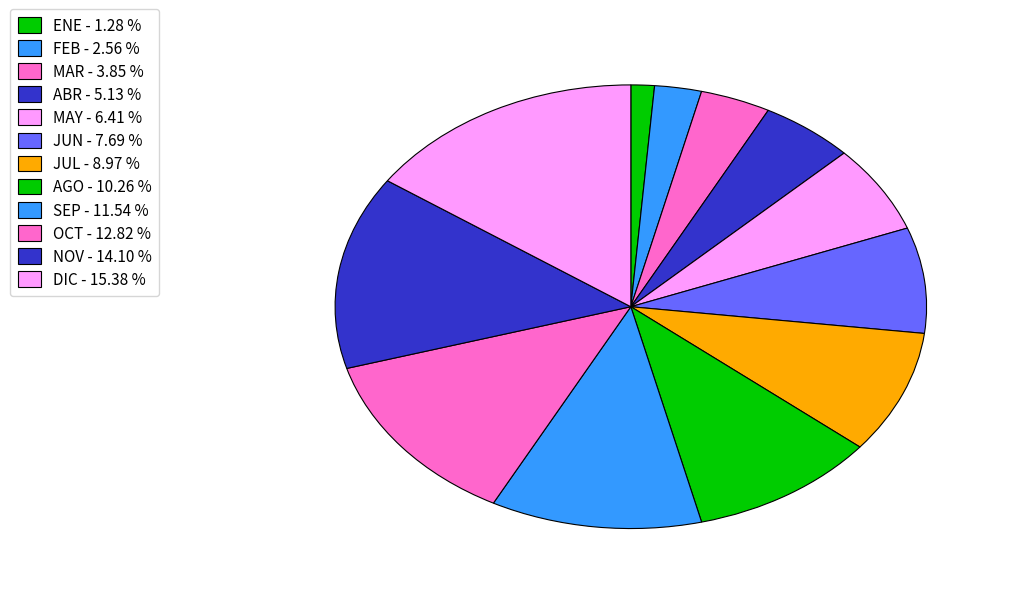

To the nearest percent, what percentage of the pie is NOV?

14%